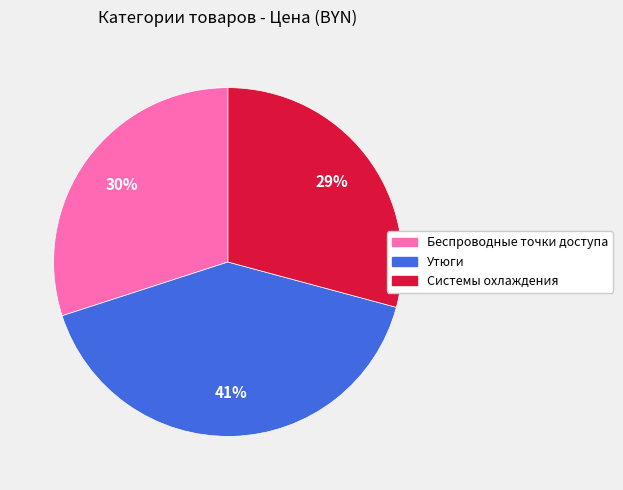

To the nearest percent, what percentage of the pie is Утюги?

41%